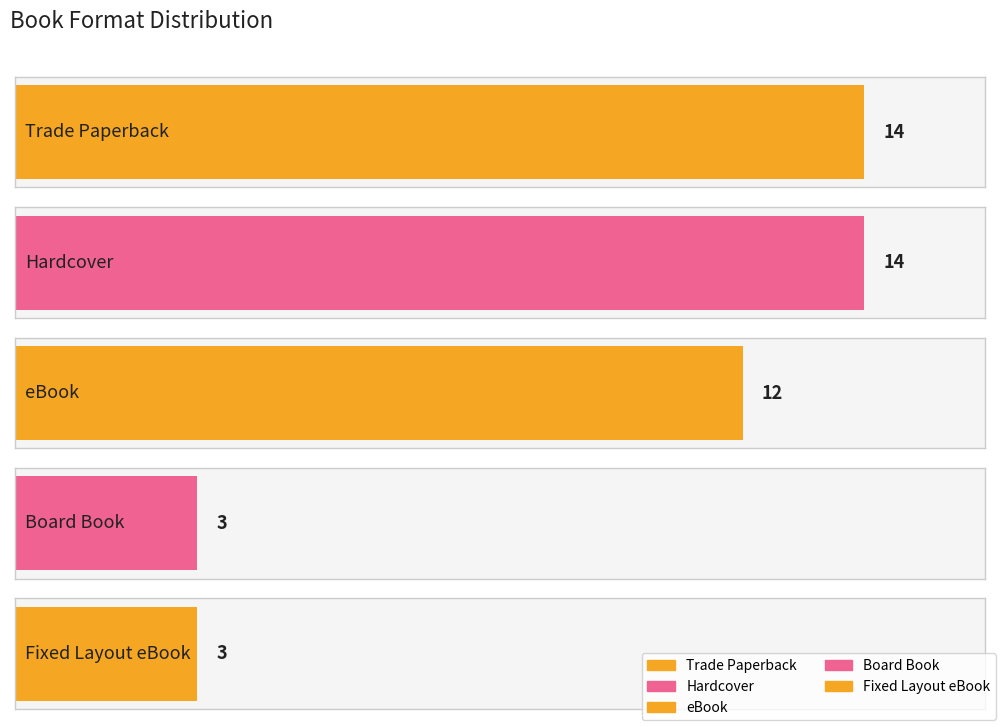

Is it true that the value at Trade Paperback is 14?

True